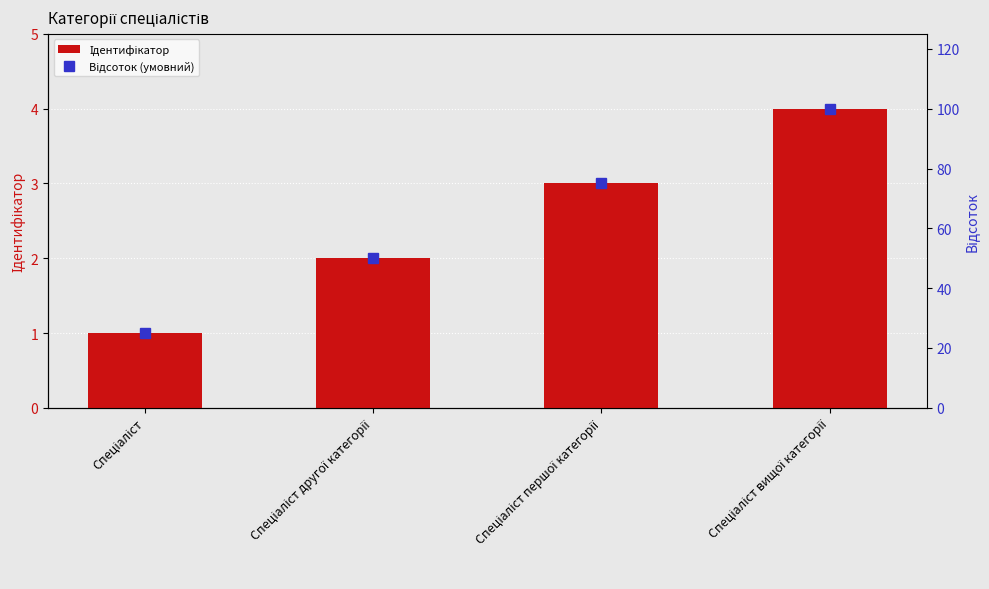

Is it true that Ідентифікатор equals 1 at Спеціаліст другої категорії?

False